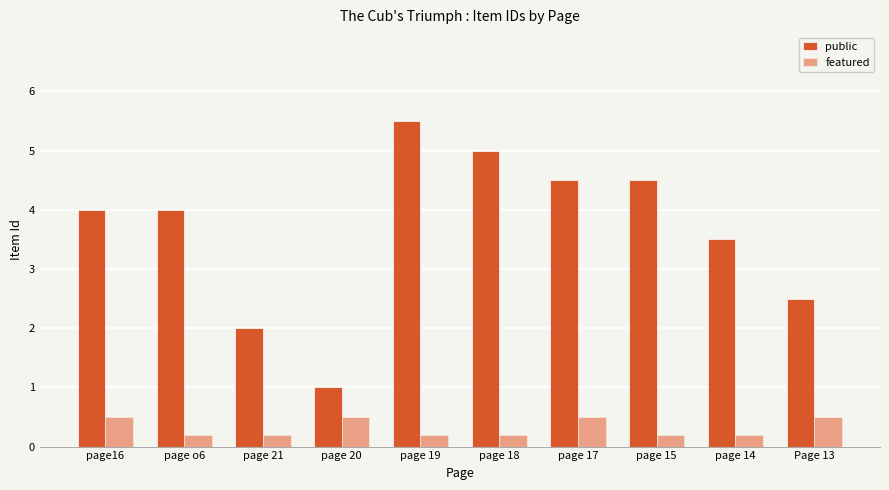

Is it true that public equals 5.5 at page 19?

True